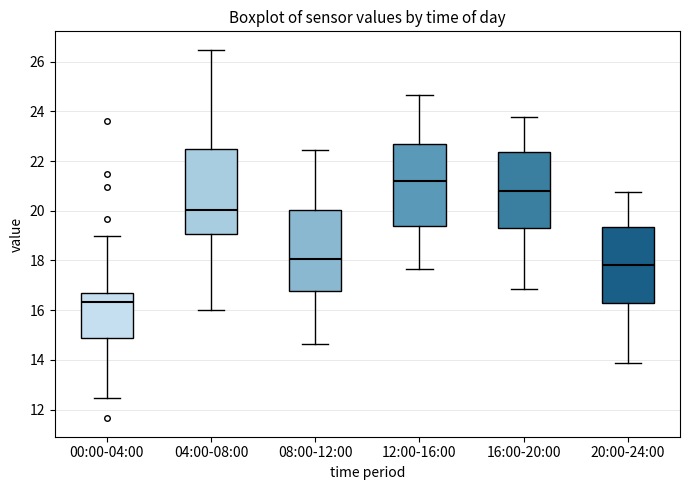

Where is the upper edge of the box for 16:00-20:00 on the y-axis? The values are not printed on the chart, so give them approximately, as read against the axis.

22.4